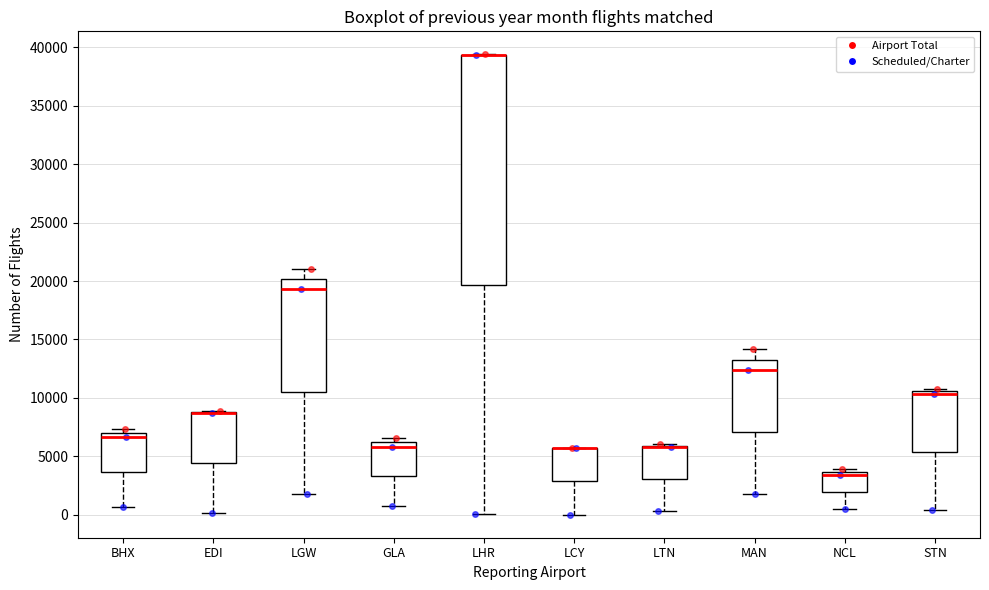

Reading left to right, read every box against the y-axis: the position of its median line, the range the box covers, and the ends of its whiskers. The values are not printed on the chart, so give them approximately, as read against the axis.

BHX: median 6500, box 3500 to 7000, whiskers 500 to 7500
EDI: median 8500 (drawn on the box's upper edge), box 4500 to 9000, whiskers 0 to 9000
LGW: median 19500, box 10500 to 20000, whiskers 1500 to 21000
GLA: median 6000 (just below the box's upper edge), box 3500 to 6000, whiskers 1000 to 6500
LHR: median 39500 (drawn on the box's upper edge), box 19500 to 39500, whiskers 0 to 39500
LCY: median 5500 (drawn on the box's upper edge), box 3000 to 5500, whiskers 0 to 5500
LTN: median 6000 (drawn on the box's upper edge), box 3000 to 6000, whiskers 500 to 6000
MAN: median 12500, box 7000 to 13500, whiskers 2000 to 14000
NCL: median 3500 (just below the box's upper edge), box 2000 to 3500, whiskers 500 to 4000
STN: median 10500 (just below the box's upper edge), box 5500 to 10500, whiskers 500 to 11000